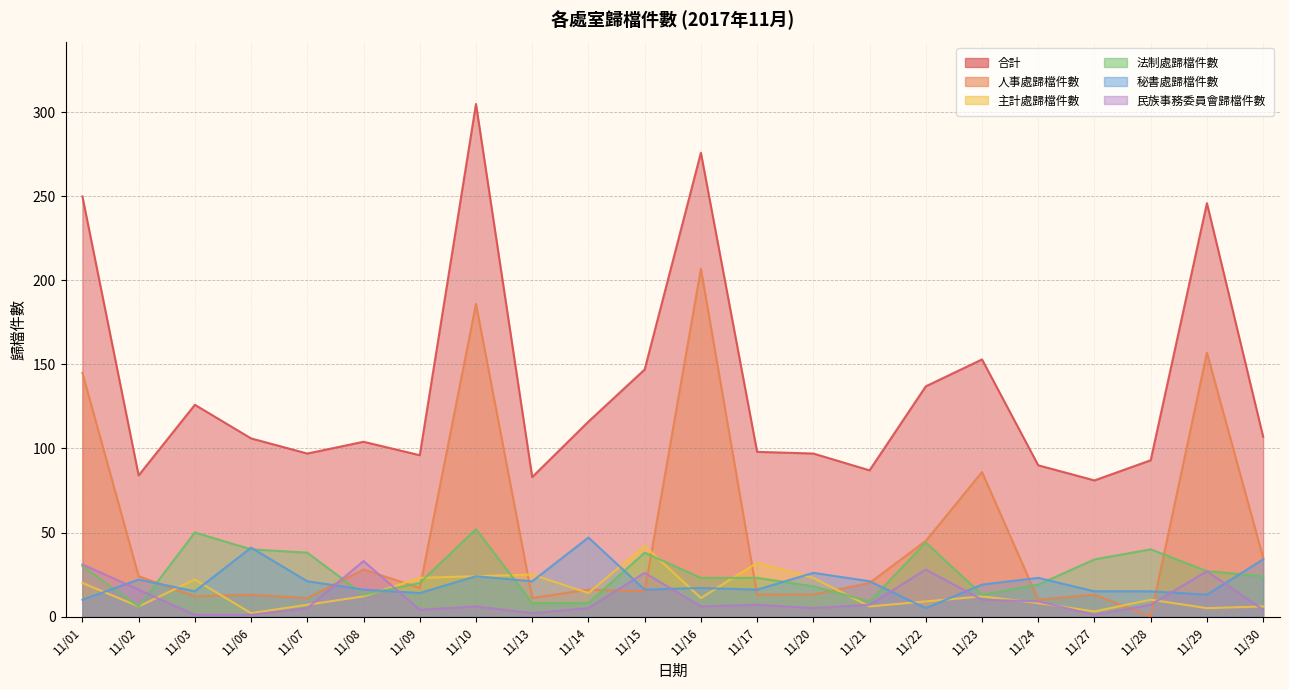

What are all the series names shown in the legend?

合計, 人事處歸檔件數, 主計處歸檔件數, 法制處歸檔件數, 秘書處歸檔件數, 民族事務委員會歸檔件數